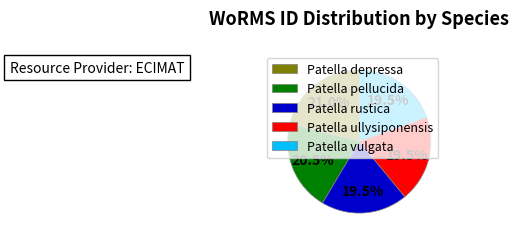

Is Patella ullysiponensis the majority of the pie?

No